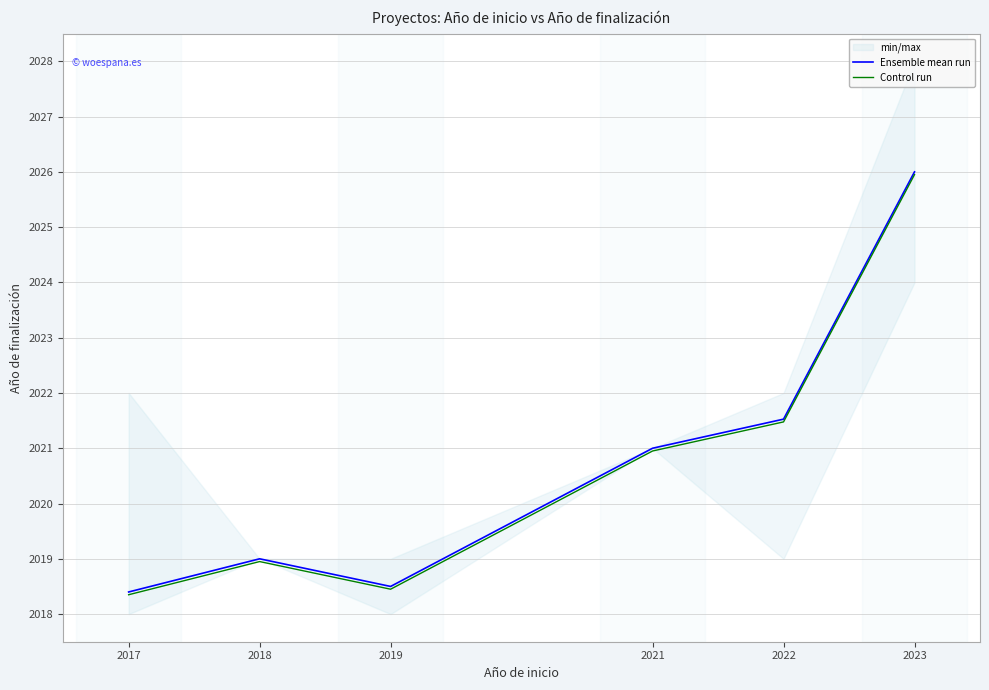

In Control run, how many points are lower than both neighbors (excluding endpoints)?

1